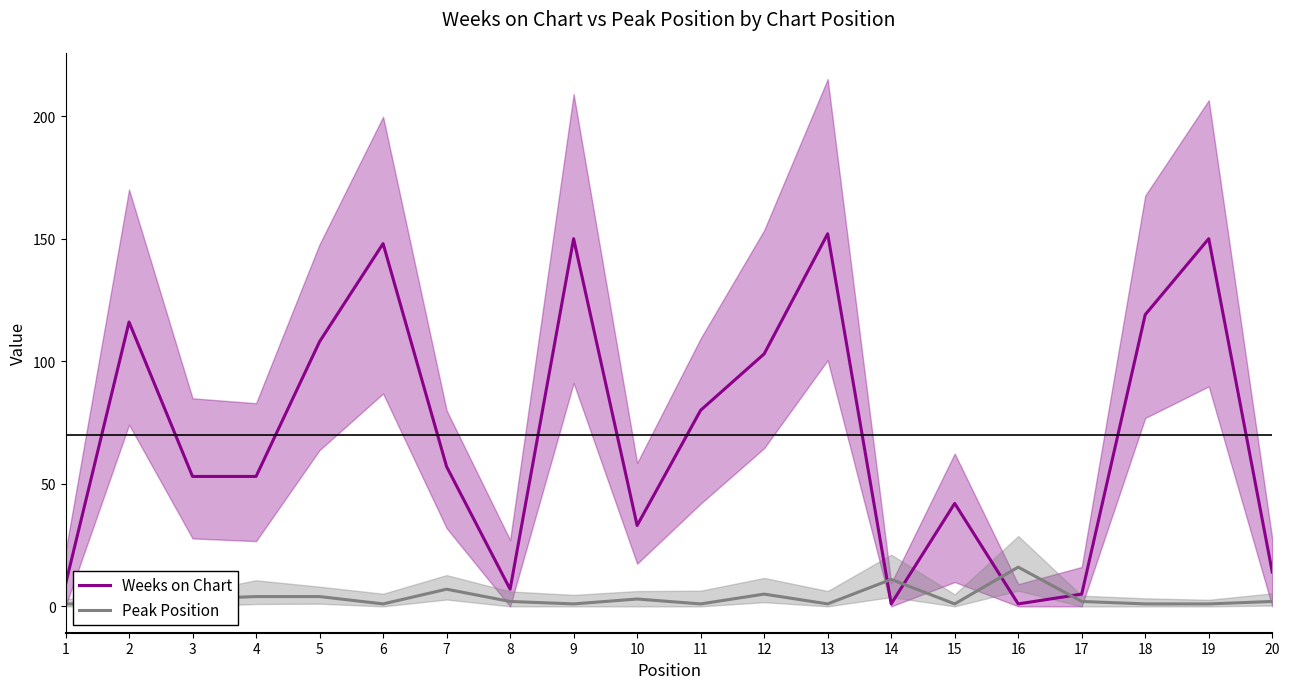

Which series changed the most between 3 and 15?

Weeks on Chart